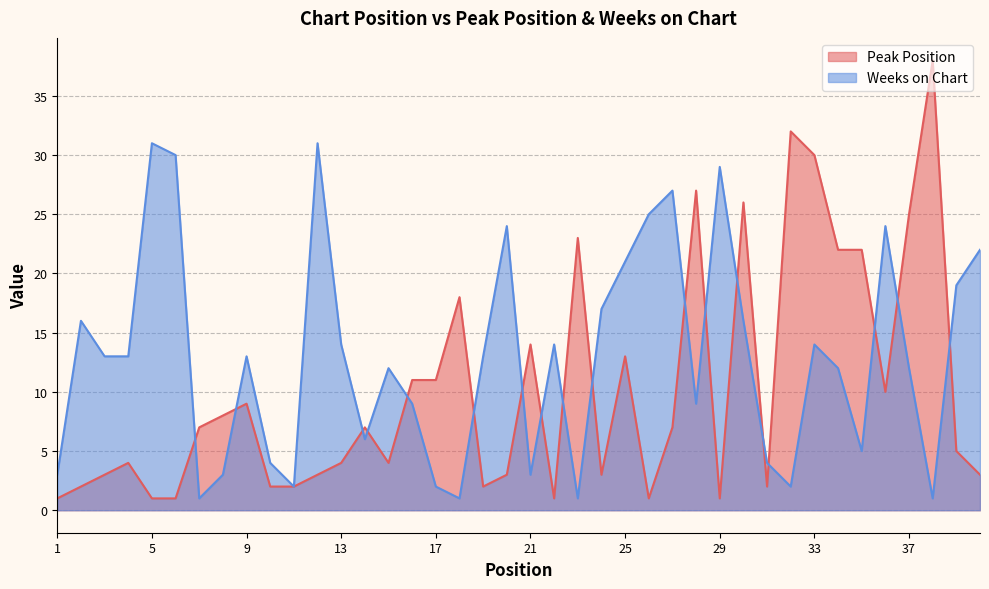

Where is the first local minimum for Peak Position?

15